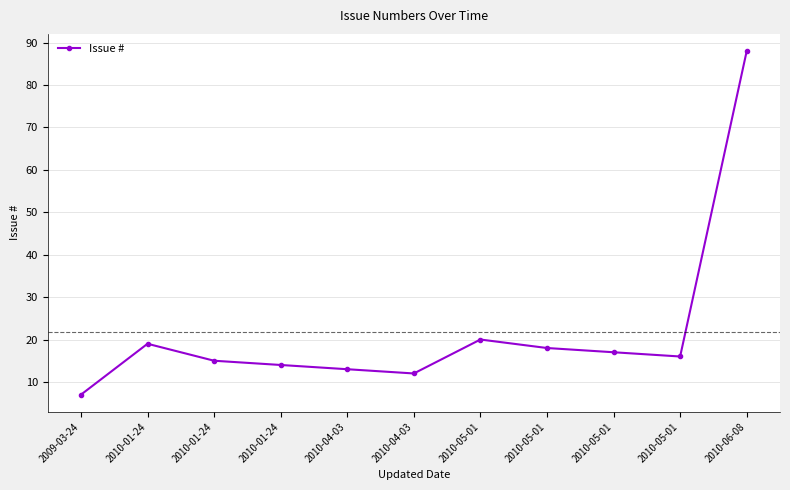

How many data points does each series have?

11